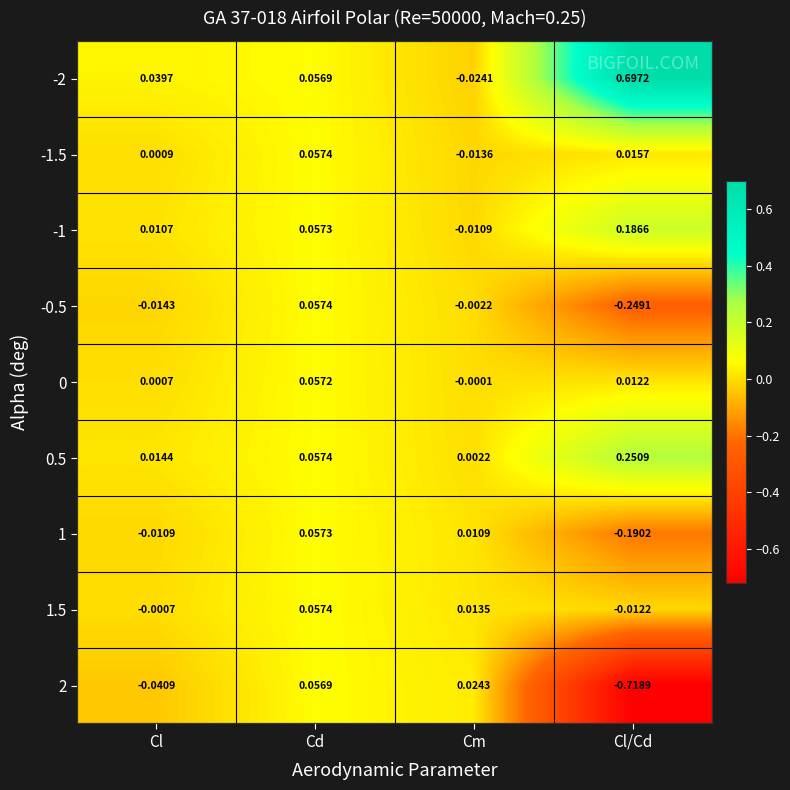

Rank the categories by 1.5 value from highest to lowest.

Cd, Cm, Cl, Cl/Cd